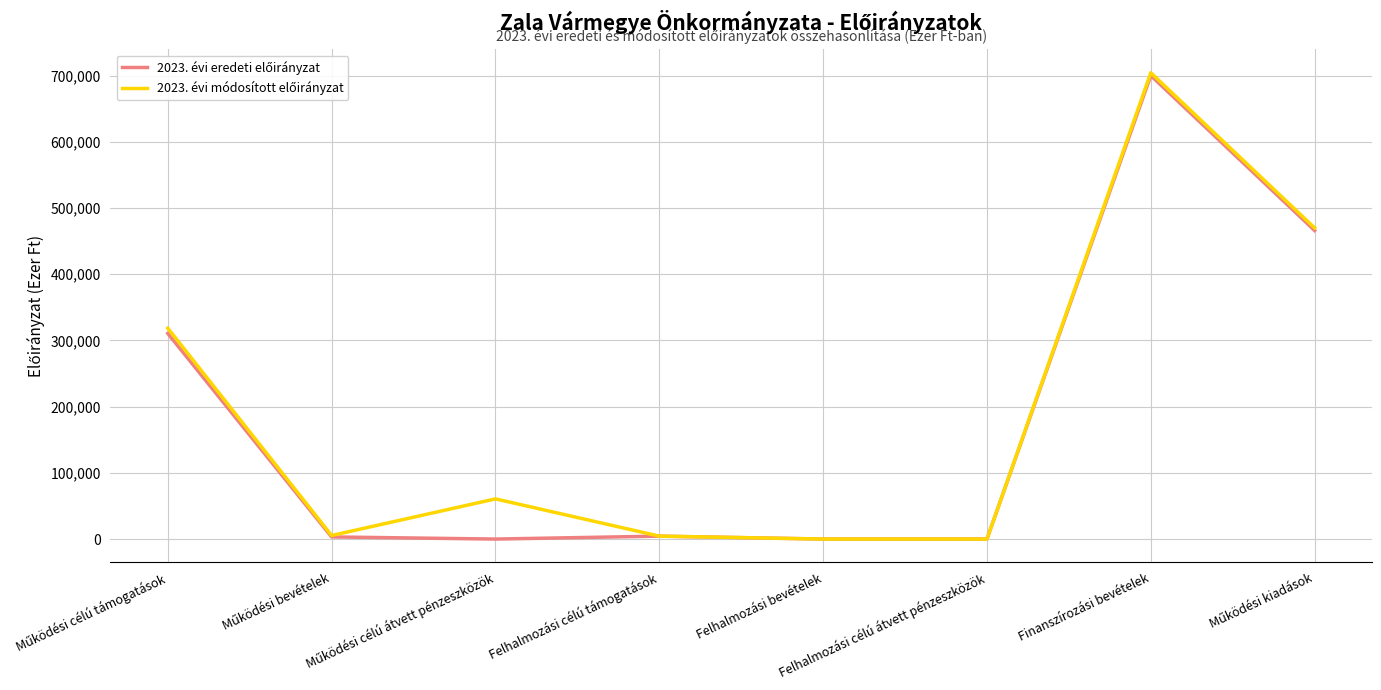

Which label corresponds to the largest value in the chart?

Finanszírozási bevételek